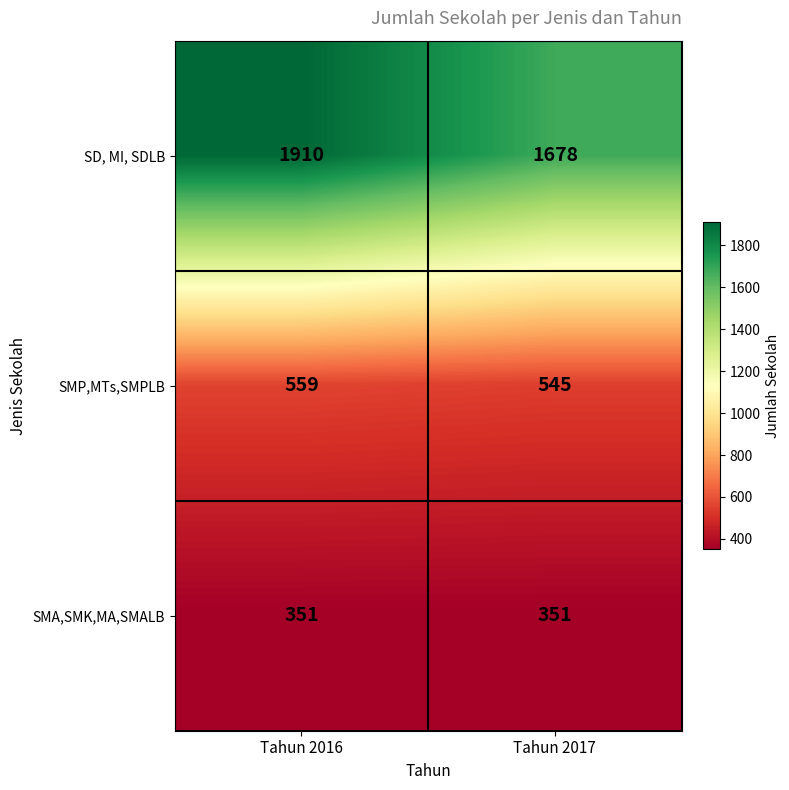

Reading left to right, list all the values displayed in this chart.

SD, MI, SDLB: Tahun 2016=1910	Tahun 2017=1678
SMP,MTs,SMPLB: Tahun 2016=559	Tahun 2017=545
SMA,SMK,MA,SMALB: Tahun 2016=351	Tahun 2017=351